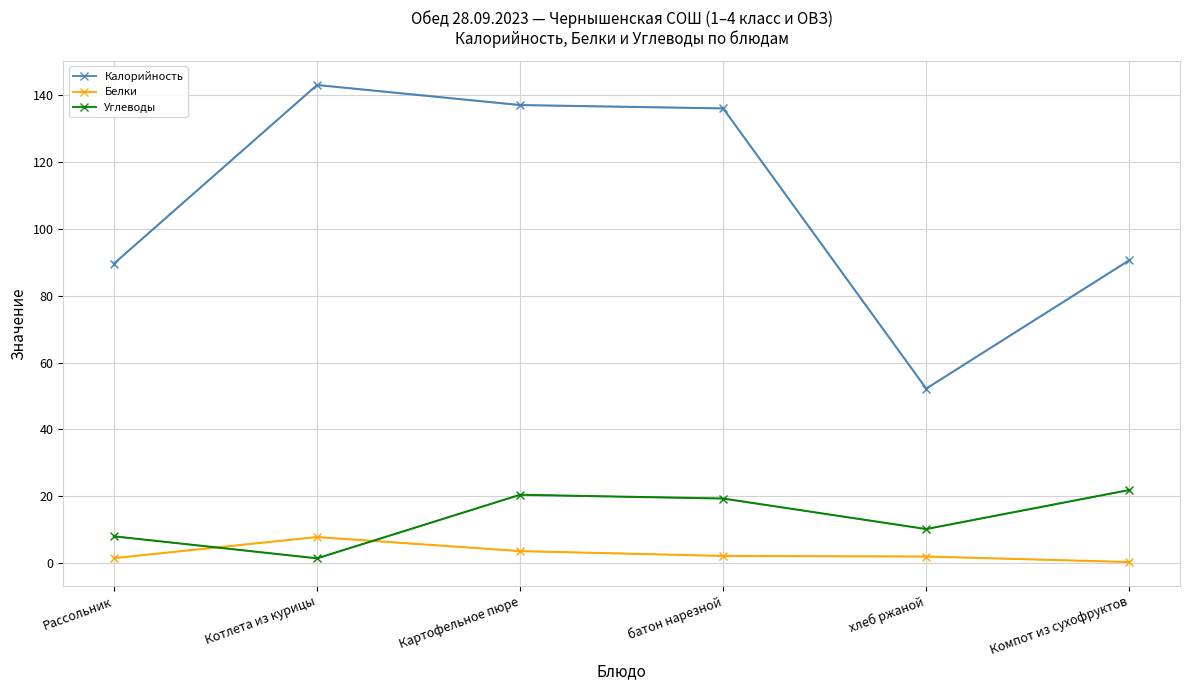

How many data points in Калорийность are less than 136?

3